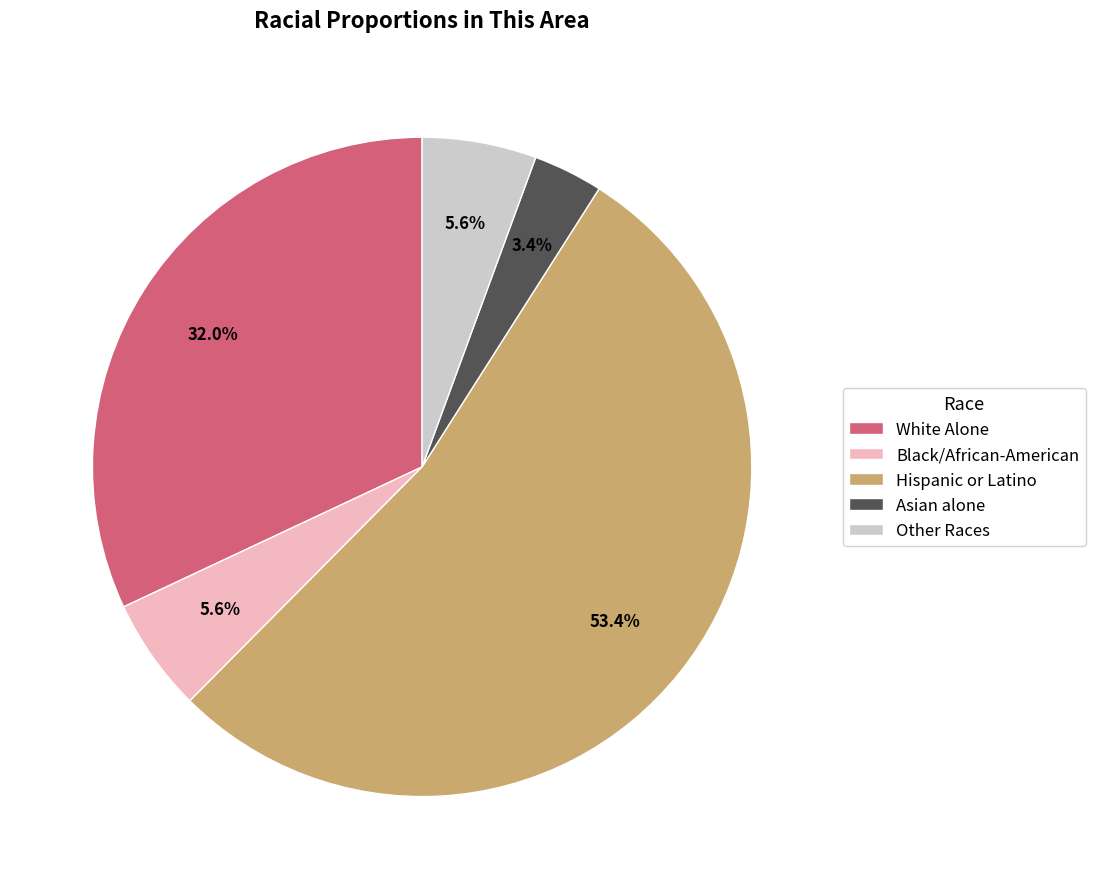

Is the sum of Hispanic or Latino and Black/African-American greater than half?

Yes